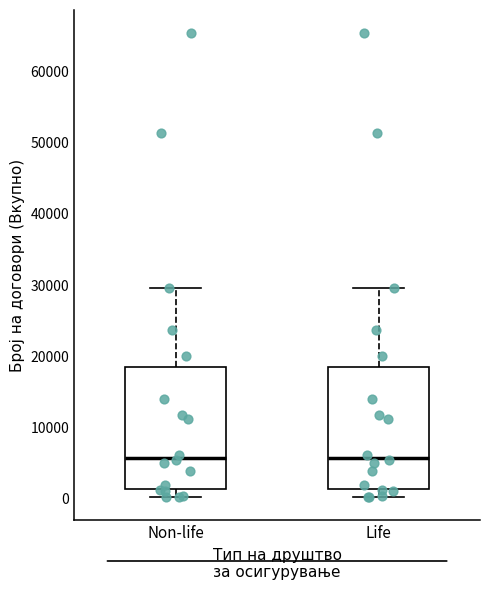

Where does the lower whisker of the box for Life end on the y-axis? The values are not printed on the chart, so give them approximately, as read against the axis.

0